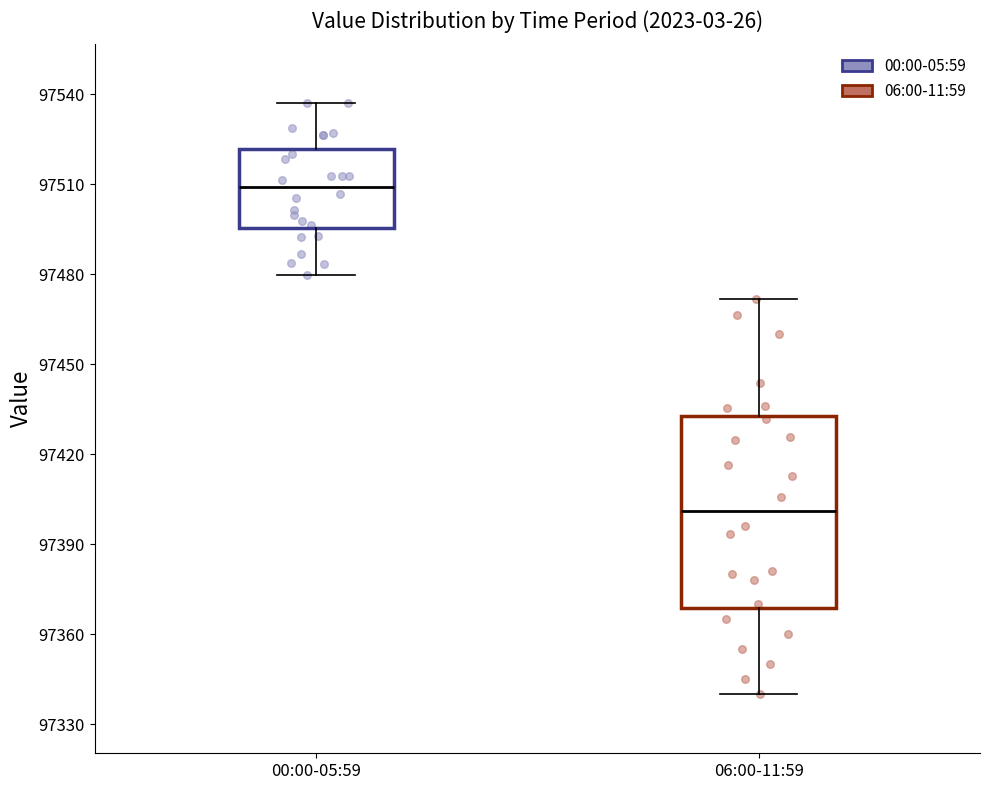

Comparing the boxes themselves (not the whiskers), which one is the tallest?

06:00-11:59